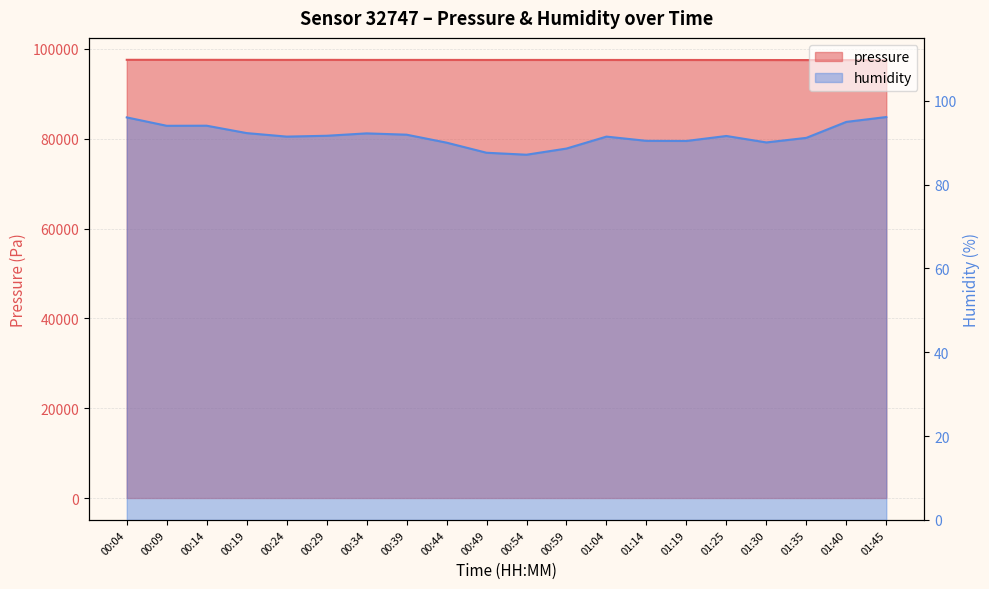

What is the difference between the maximum and minimum values in the pressure series?

70.8